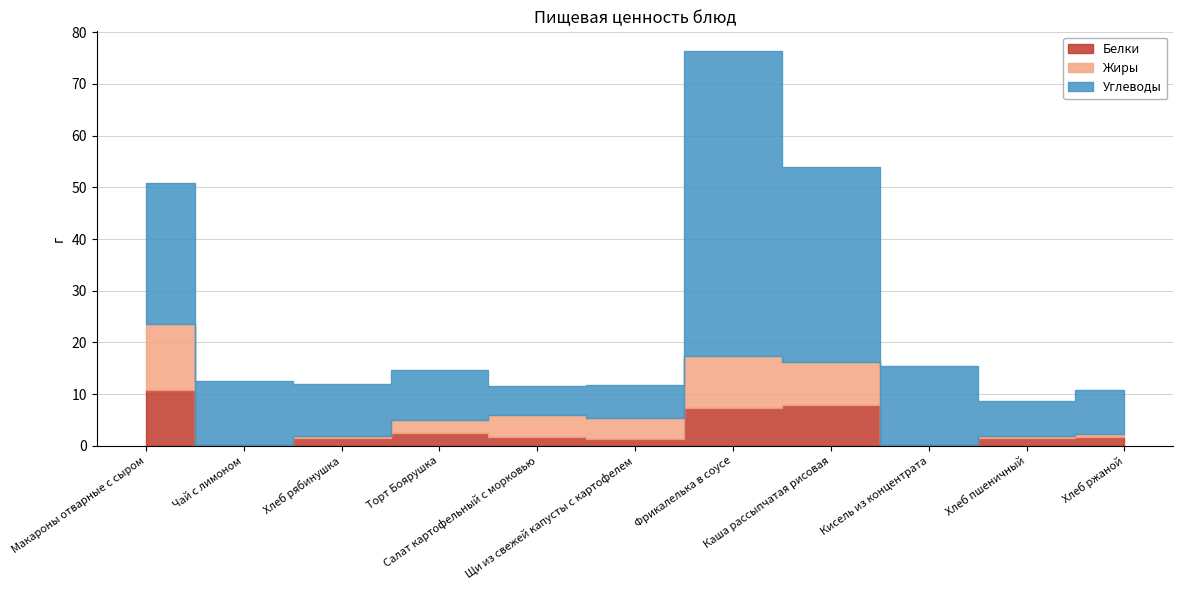

What is the average value of the Белки series?

3.3